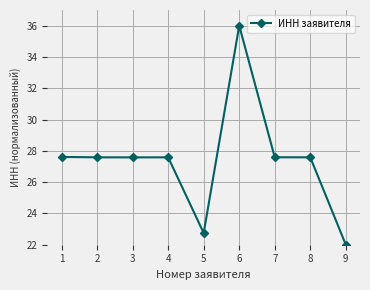

Reading right to left, transcribe all the data shown in this chart.

22.0	27.6	27.6	36.0	22.7	27.6	27.6	27.6	27.6